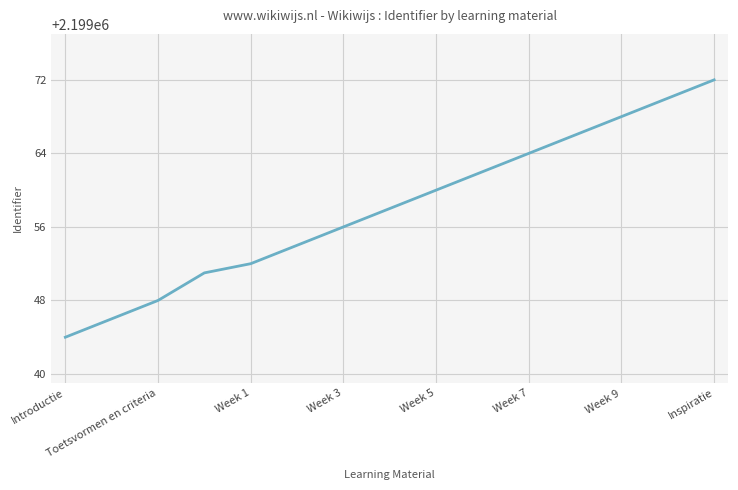

What is the difference between the maximum and minimum values?

28